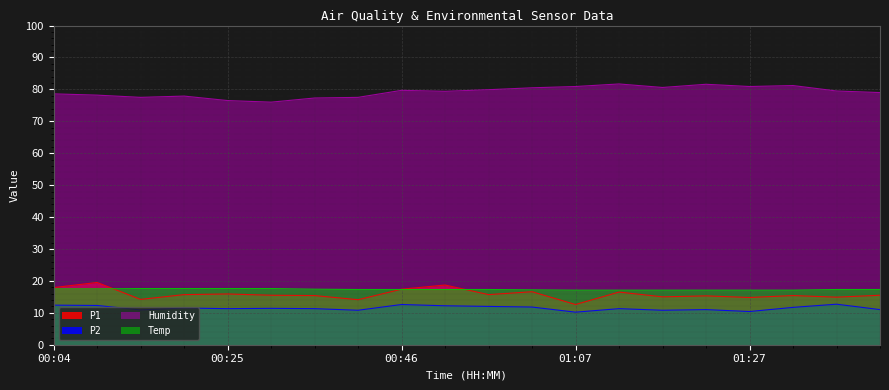

What is the sum of the Humidity values at 01:12 and 01:07?

162.6